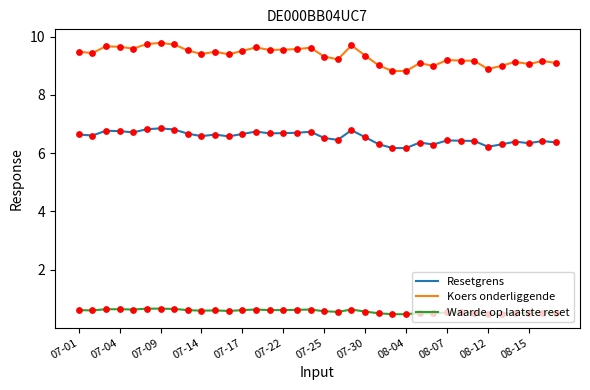

Which series has the largest range (max minus min)?

Koers onderliggende